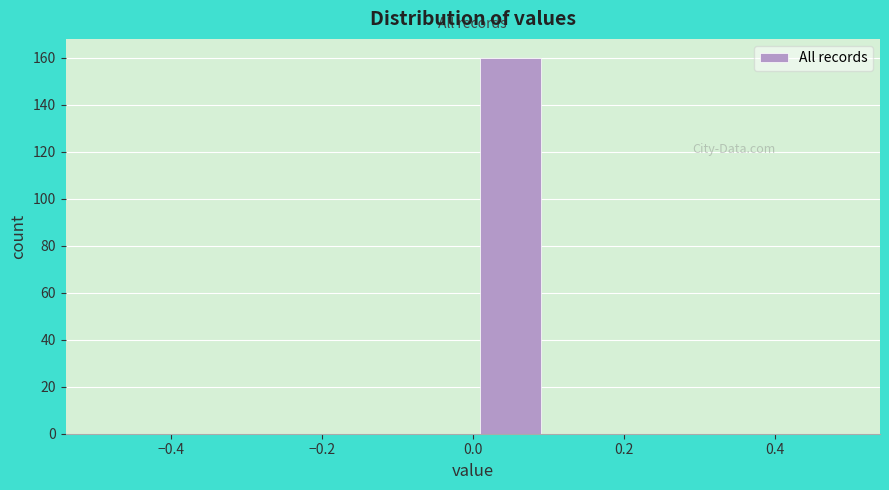

Reading left to right, list every bar in this chart as the range it spans on the x-axis followed by its height. The values are not printed on the chart, so give them approximately, as read against the axis.

-0.5 to -0.4: 0
-0.4 to -0.3: 0
-0.3 to -0.2: 0
-0.2 to -0.1: 0
-0.1 to 0.0: 0
0.0 to 0.1: 160
0.1 to 0.2: 0
0.2 to 0.3: 0
0.3 to 0.4: 0
0.4 to 0.5: 0